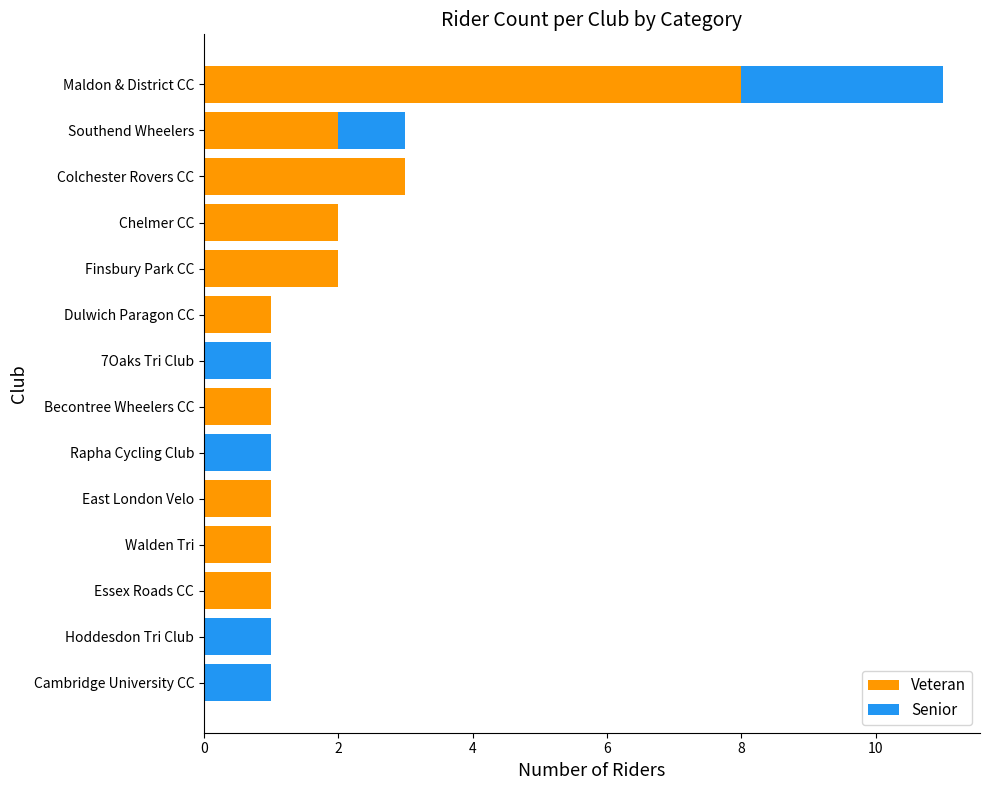

What is the sum of the Veteran values at Chelmer CC and Southend Wheelers?

4